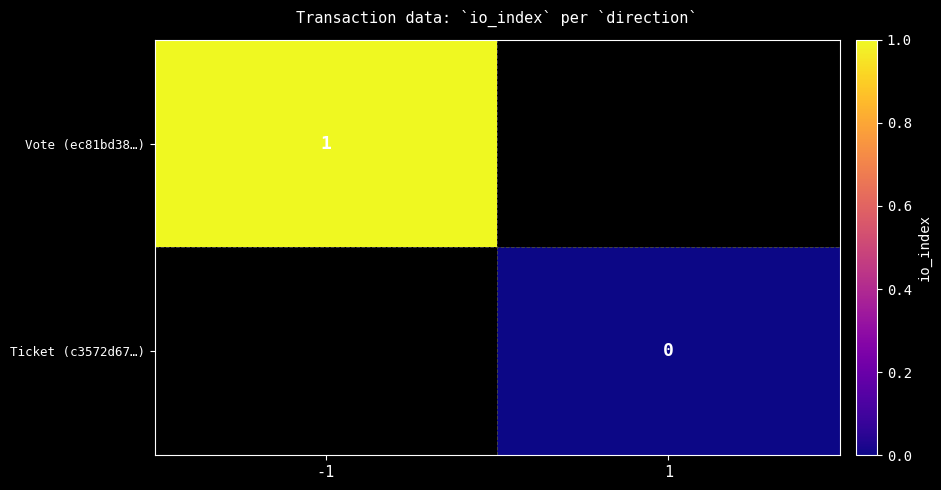

How many distinct data groups are displayed?

2